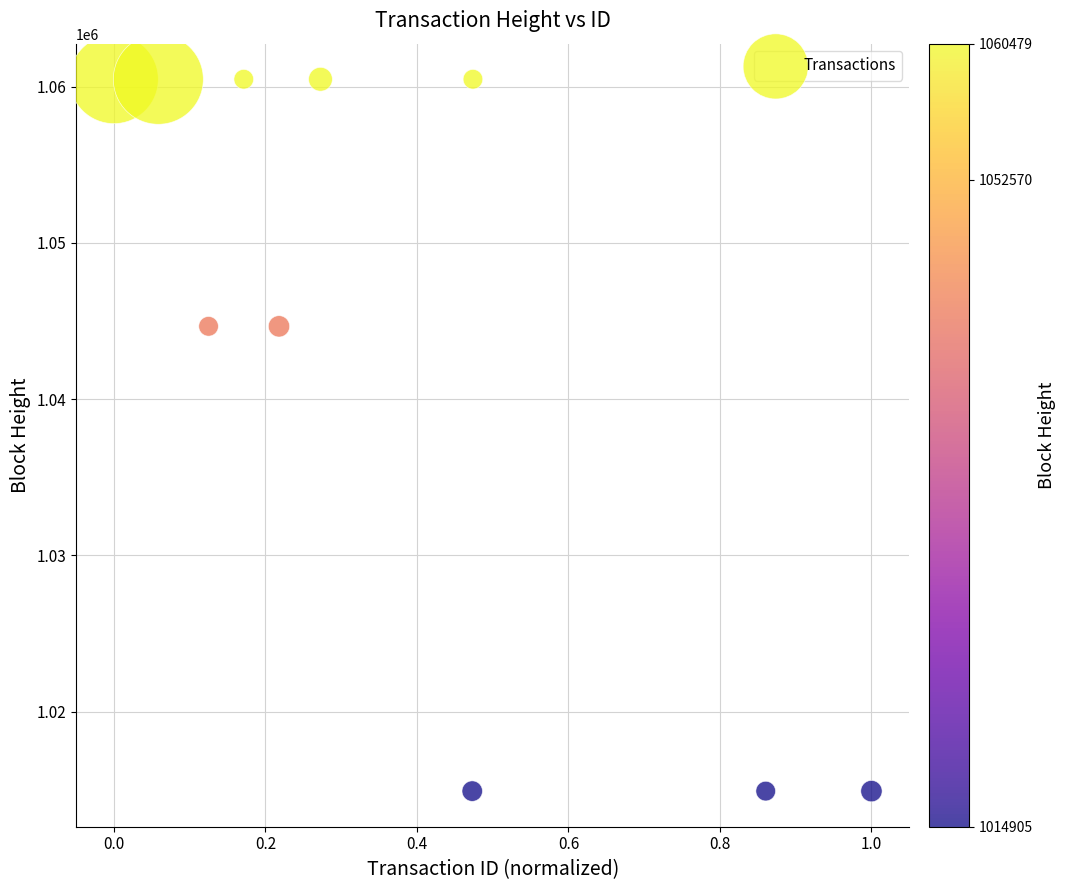

What is the average Y value?

1043643